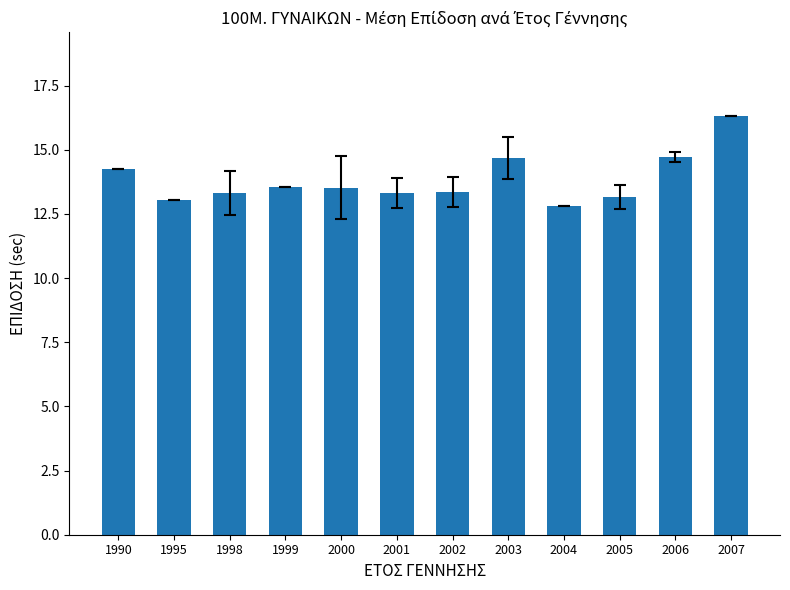

Which has a higher value, 2002 or 2000?

2000